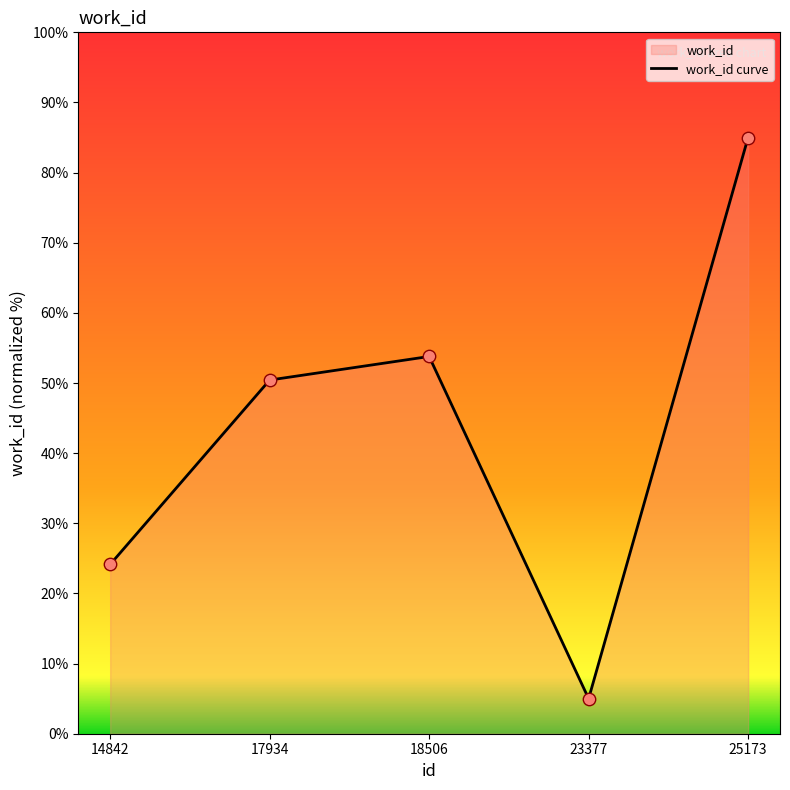

Which has a higher value, 17934 or 14842?

17934